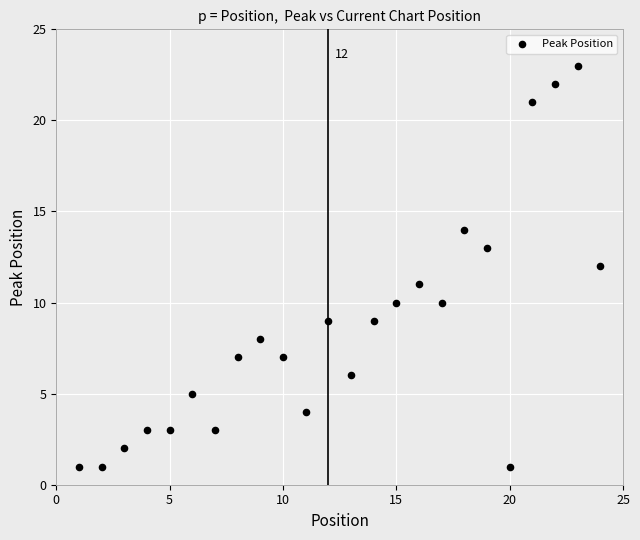

What is the range of Y values (max minus min)?

22